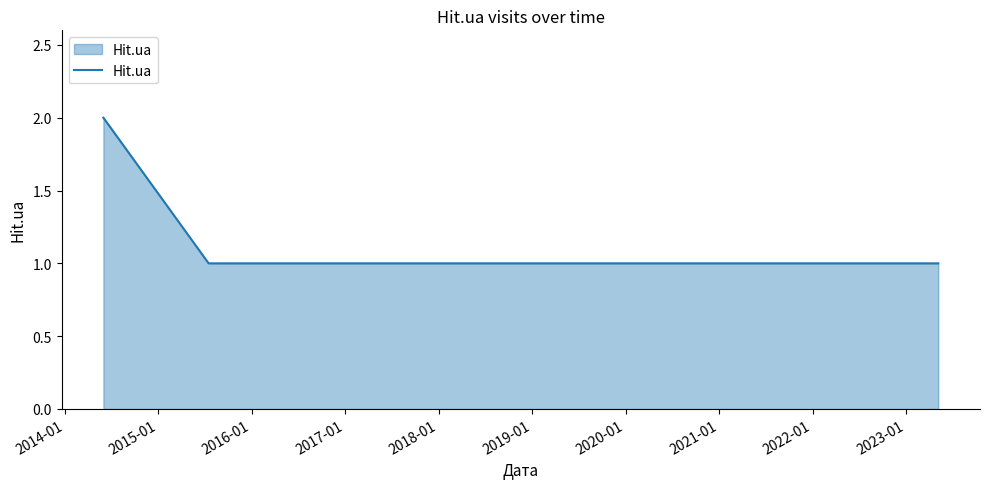

True or false: the data has more than 1 interior local peaks.

False